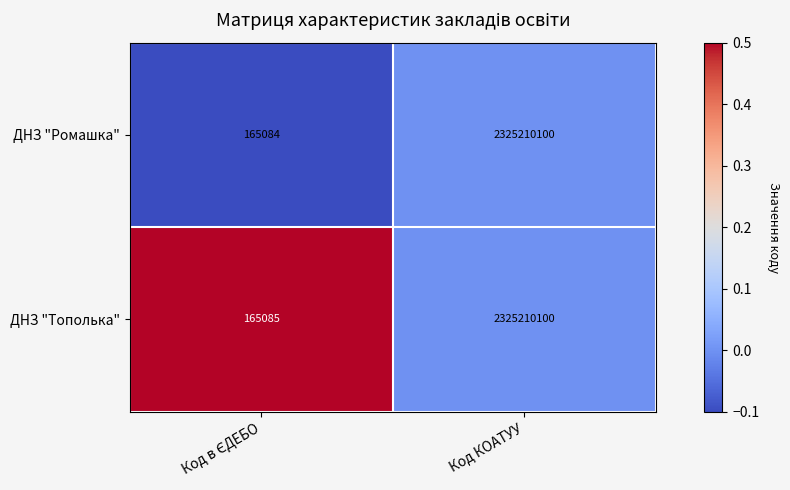

The value of ДНЗ "Тополька" at Код КОАТУУ is 612369069. True or false?

False